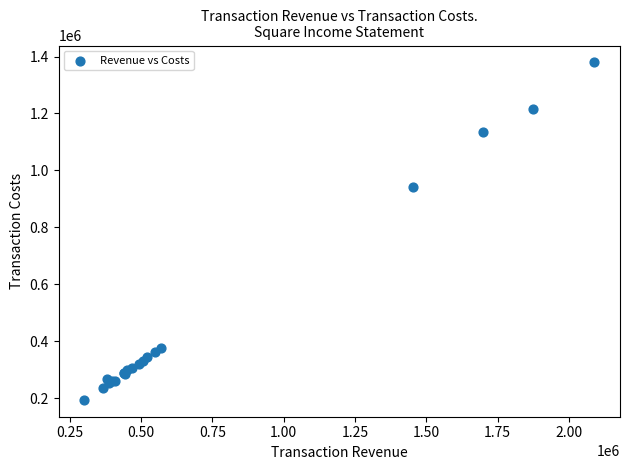

What Y value in the scatter plot is closest to 786831?

942907.8